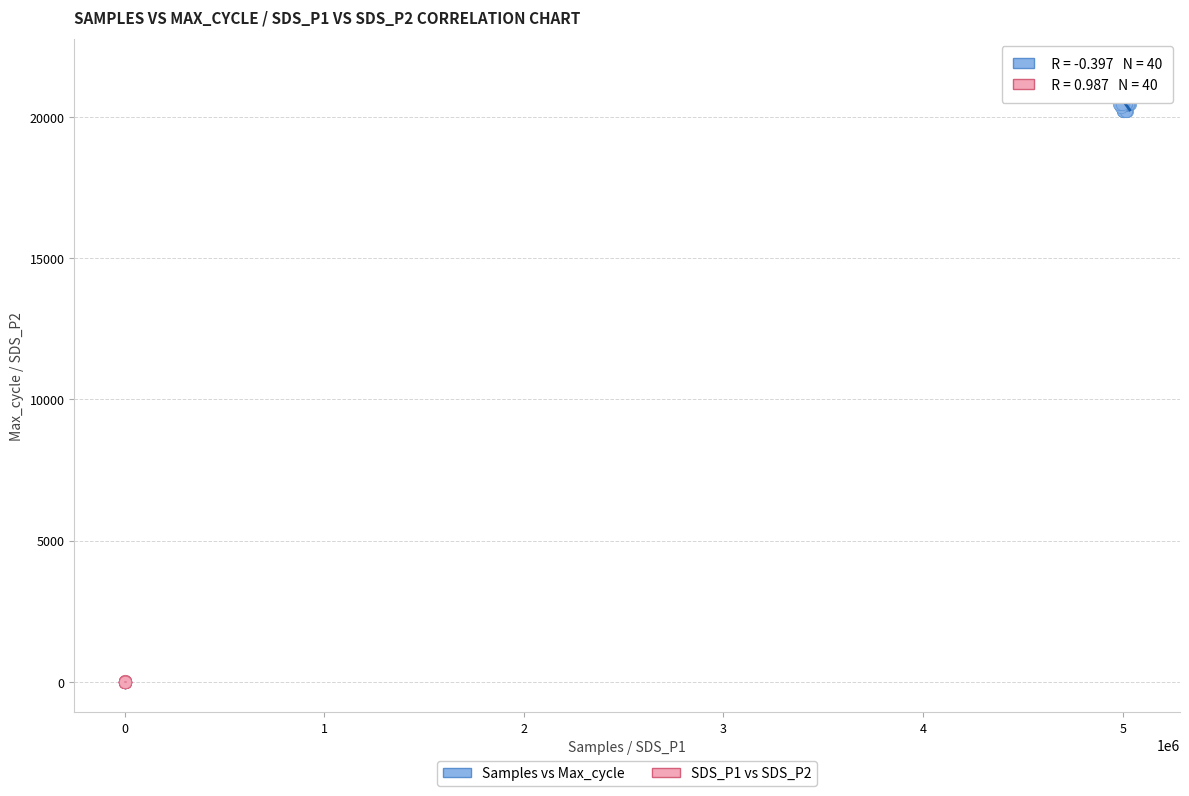

Which series contains the highest Y value?

Samples vs Max_cycle